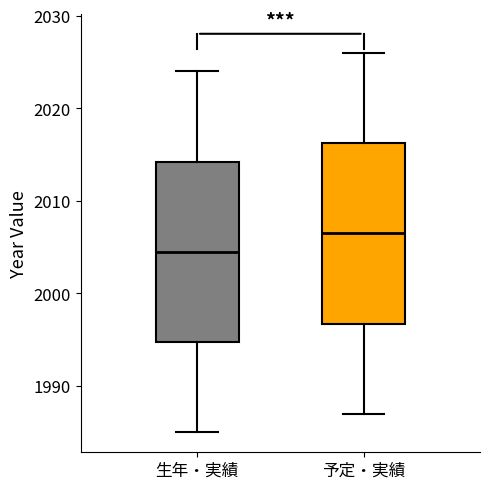

Reading left to right, transcribe this box plot: for each box, give where its median line is, the range the box spans, and where its two whiskers end, as read against the y-axis. The values are not printed on the chart, so give them approximately, as read against the axis.

生年・実績: median 2005, box 1995 to 2014, whiskers 1985 to 2024
予定・実績: median 2007, box 1997 to 2016, whiskers 1987 to 2026